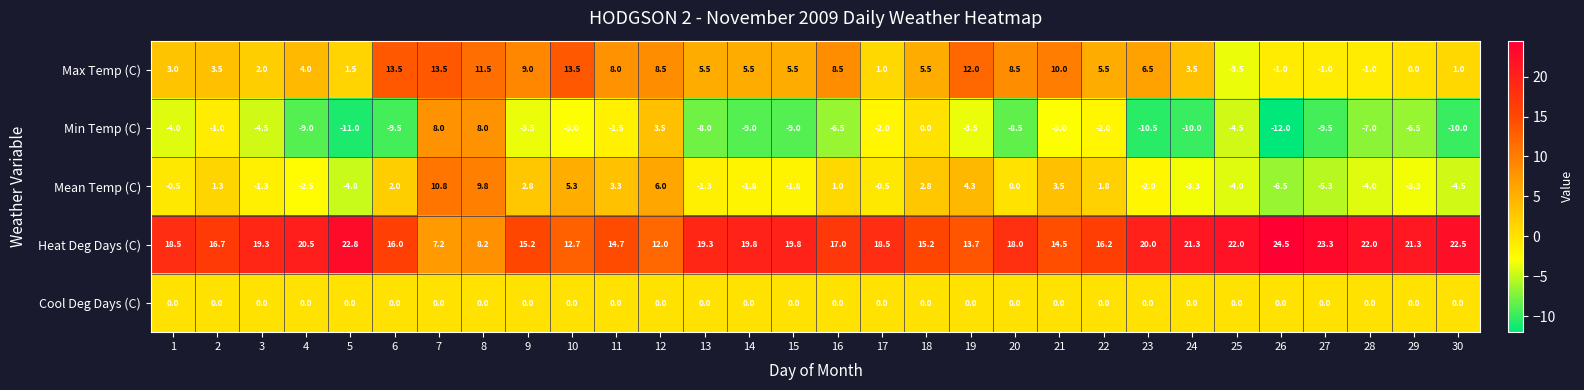

At which label does Heat Deg Days (C) reach its peak?

26